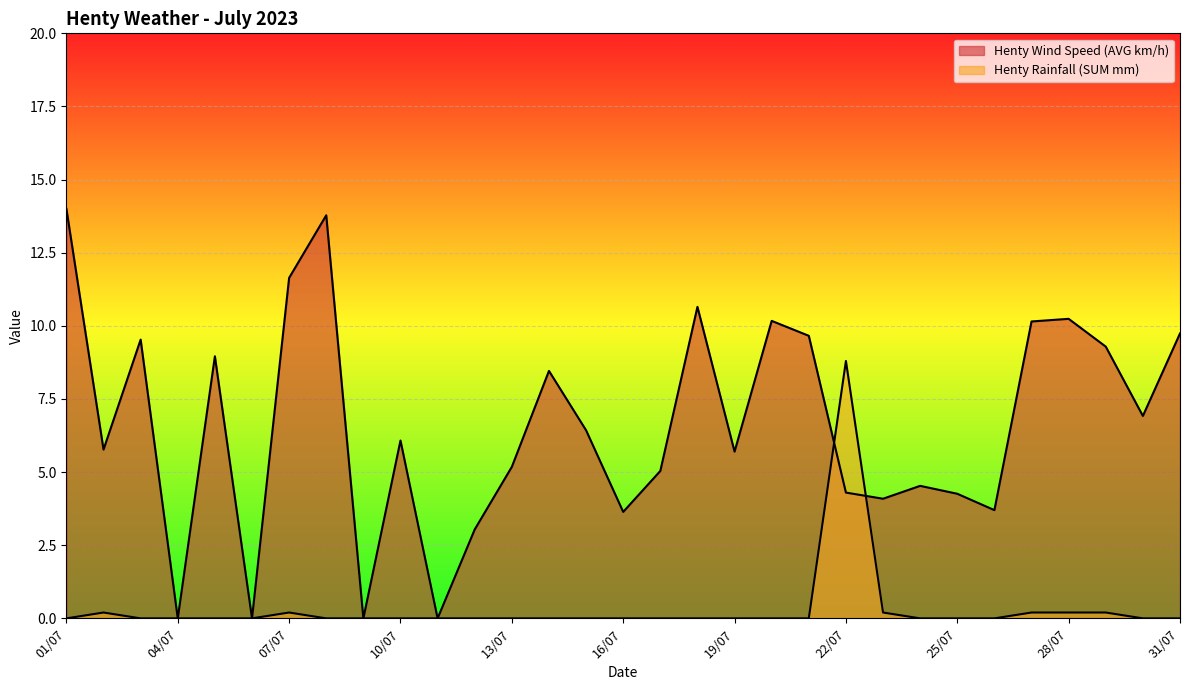

Does the chart display data point markers on the line(s)?

No